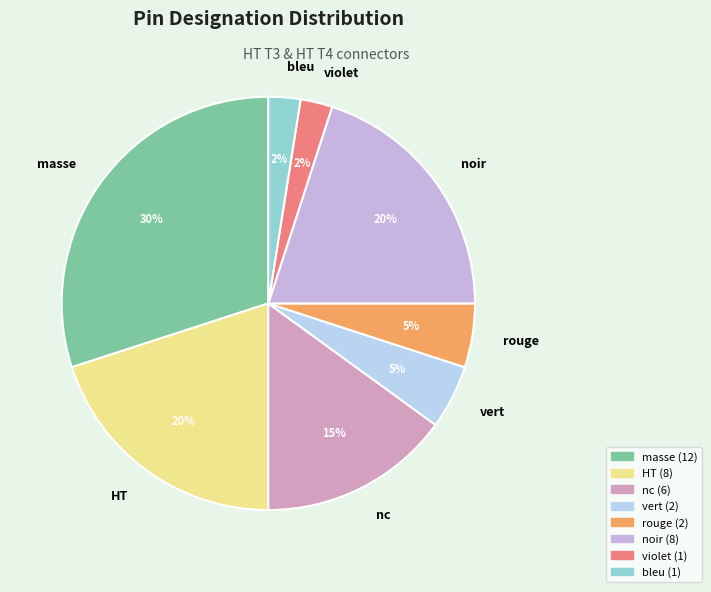

Is it true that rouge is 19% of the pie?

False